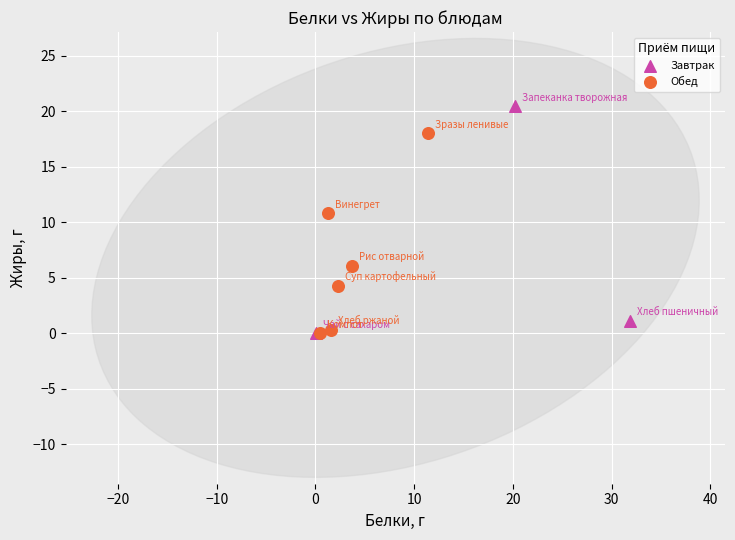

Which series reaches the maximum Y coordinate?

Завтрак